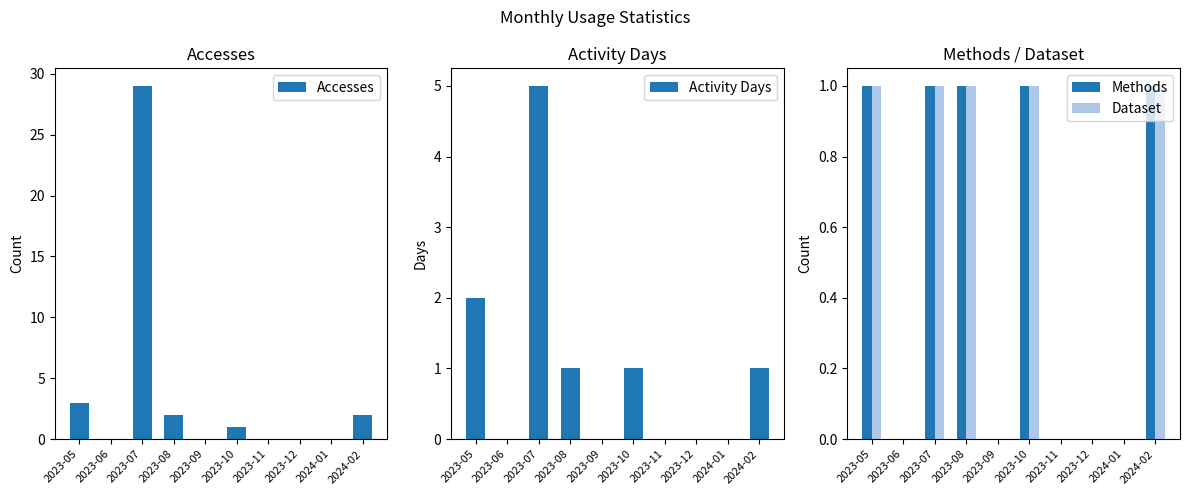

Does the chart contain stacked bars?

No